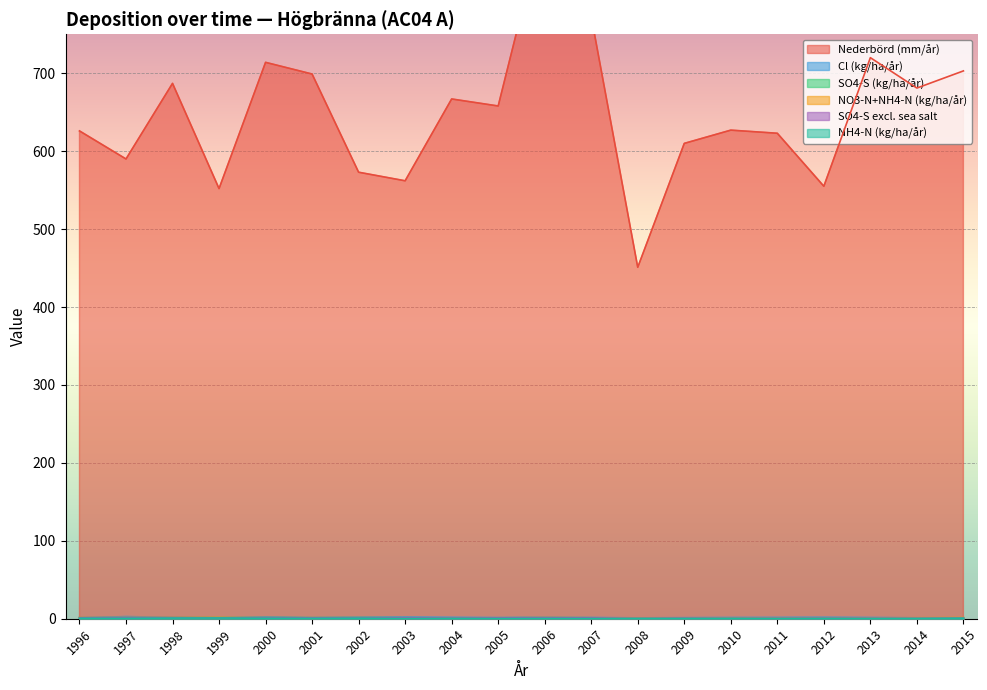

Which series has the largest total across all categories?

Nederbörd (mm/år)